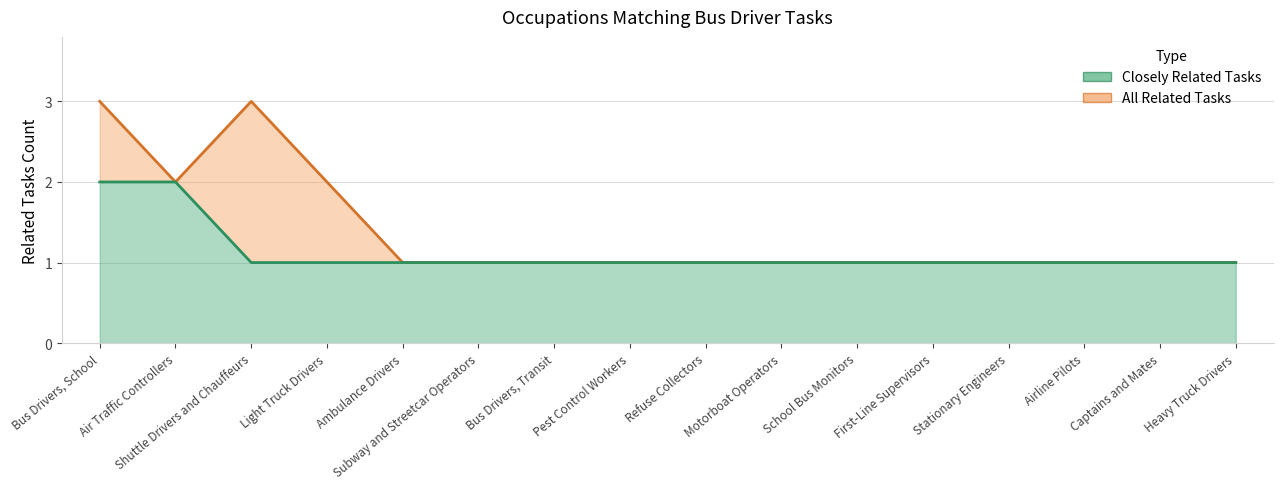

What is the value of the Closely Related Tasks point at the 10th from the left?

1